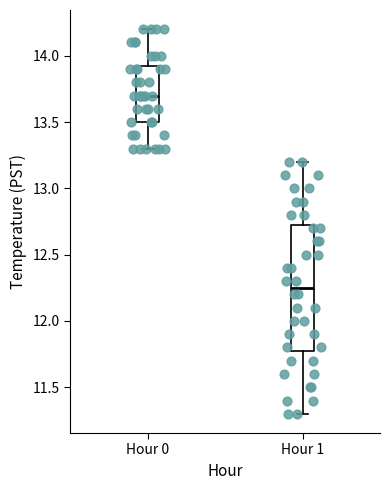

Comparing the boxes themselves (not the whiskers), which one is the tallest?

Hour 1